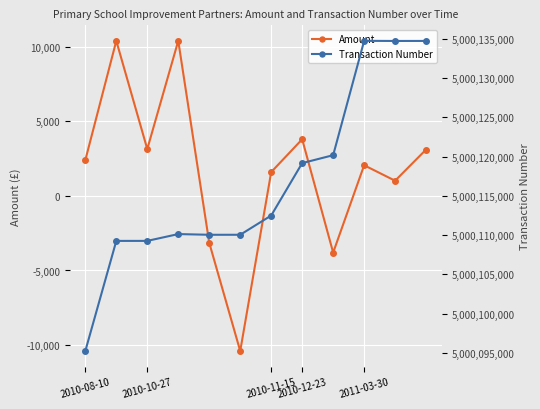

True or false: Amount has more than 2 interior local peaks.

True